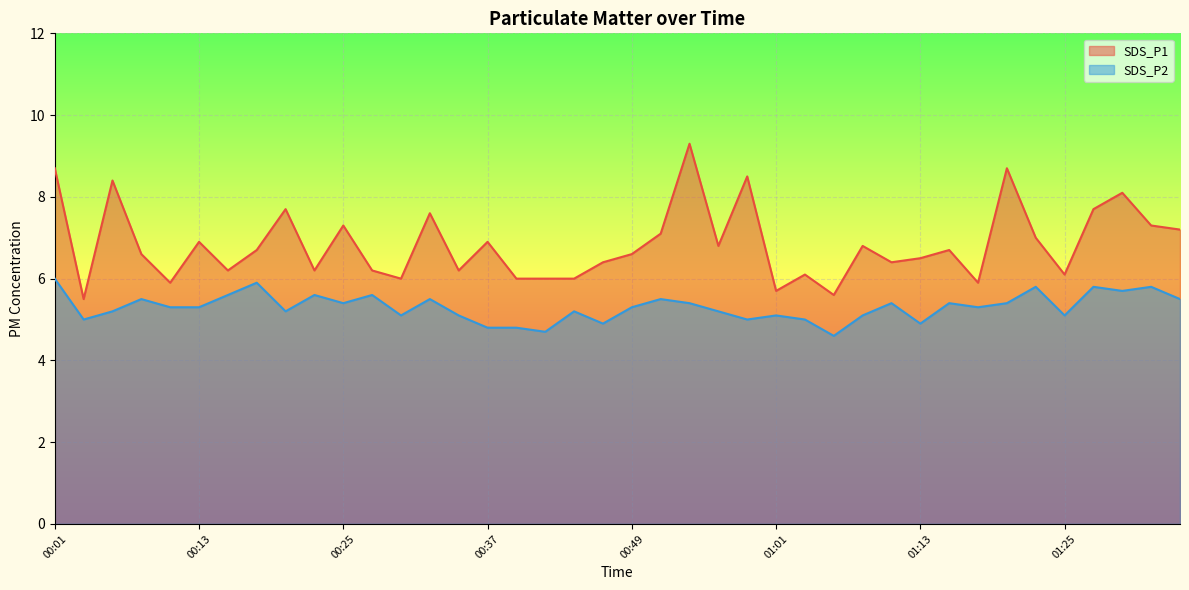

At which label does SDS_P2 reach its minimum?

01:06